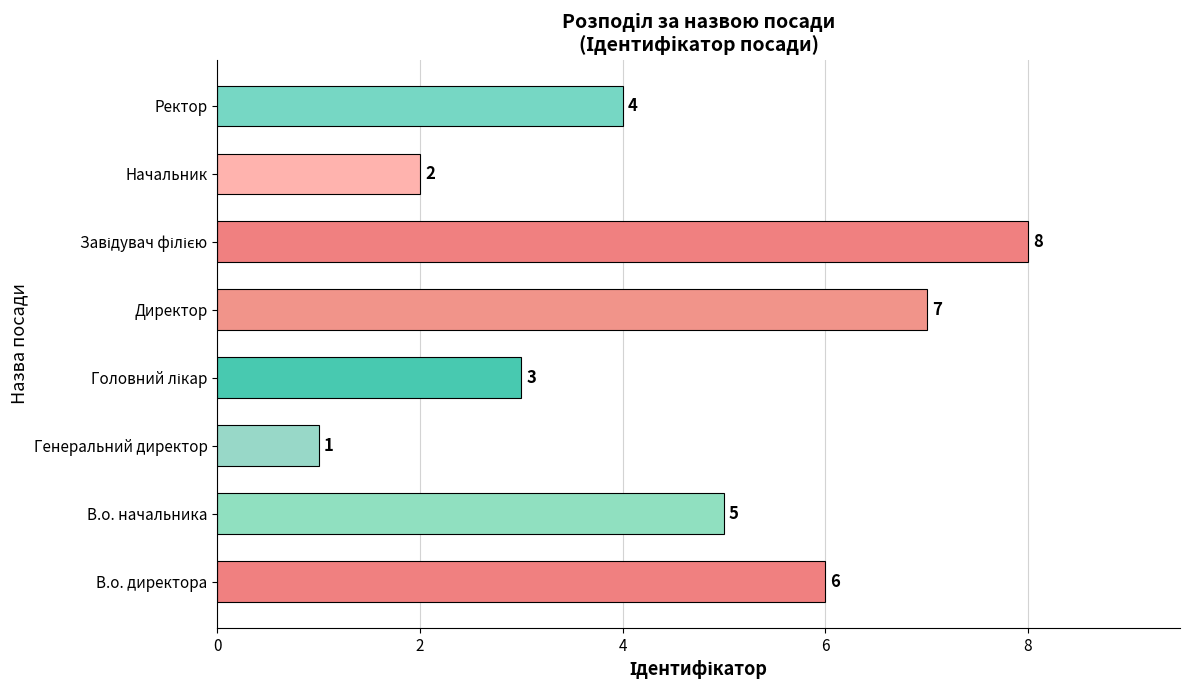

How many values are between 3 and 7?

5